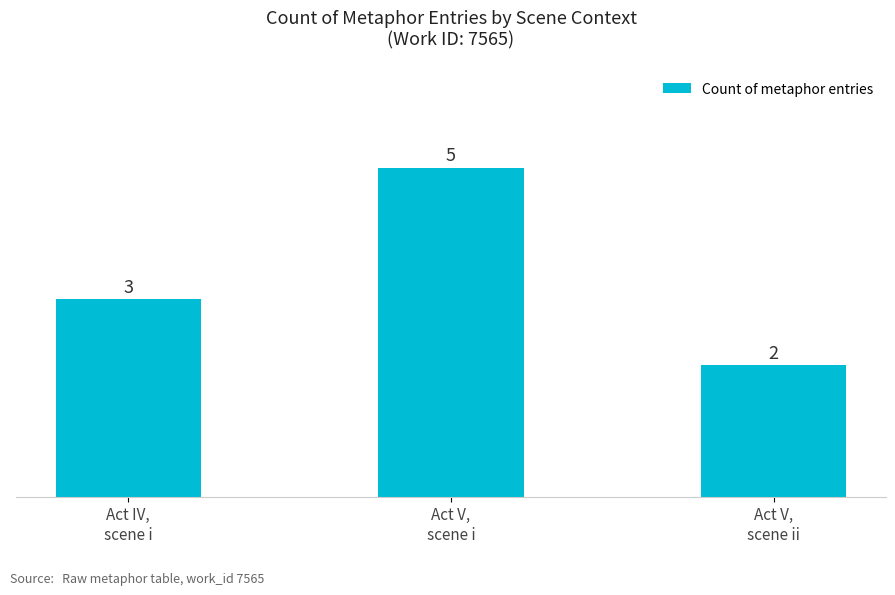

Which has a higher value, Act V,
scene i or Act V,
scene ii?

Act V,
scene i